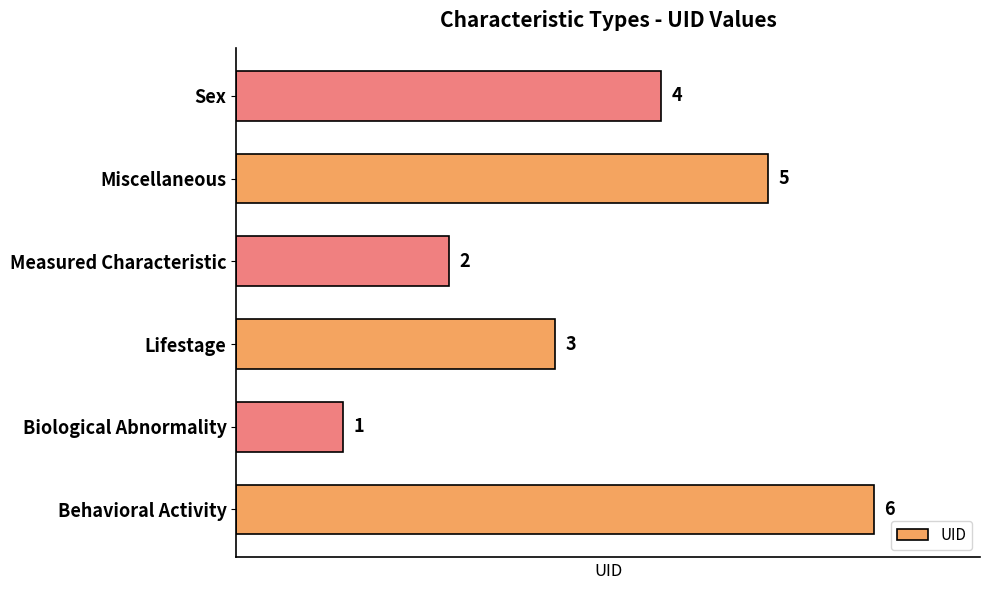

The value at Miscellaneous is 5. True or false?

True